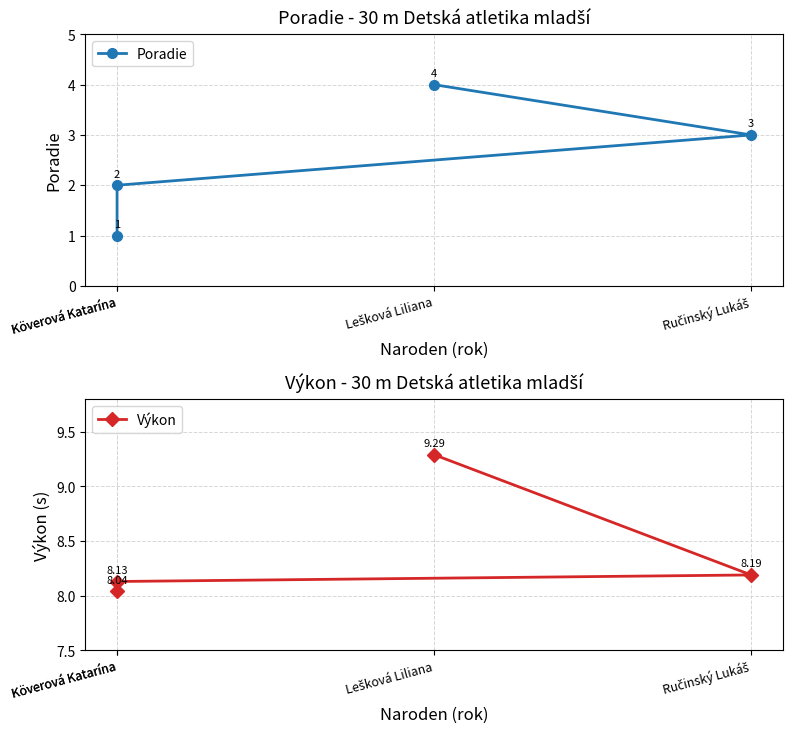

What is the total value across all series at Köverová Katarína?

9.0